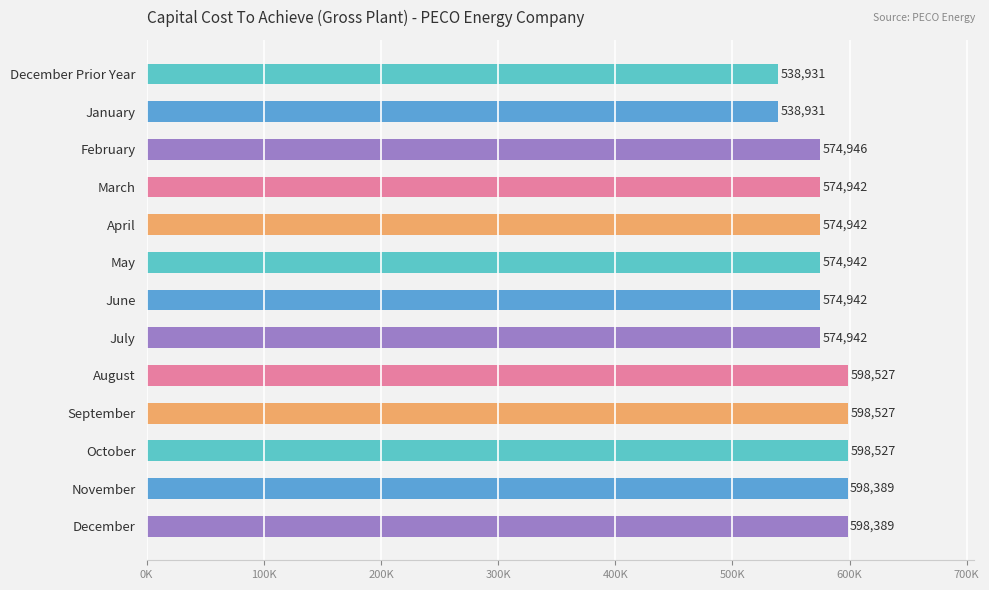

Does the chart contain any negative values?

No